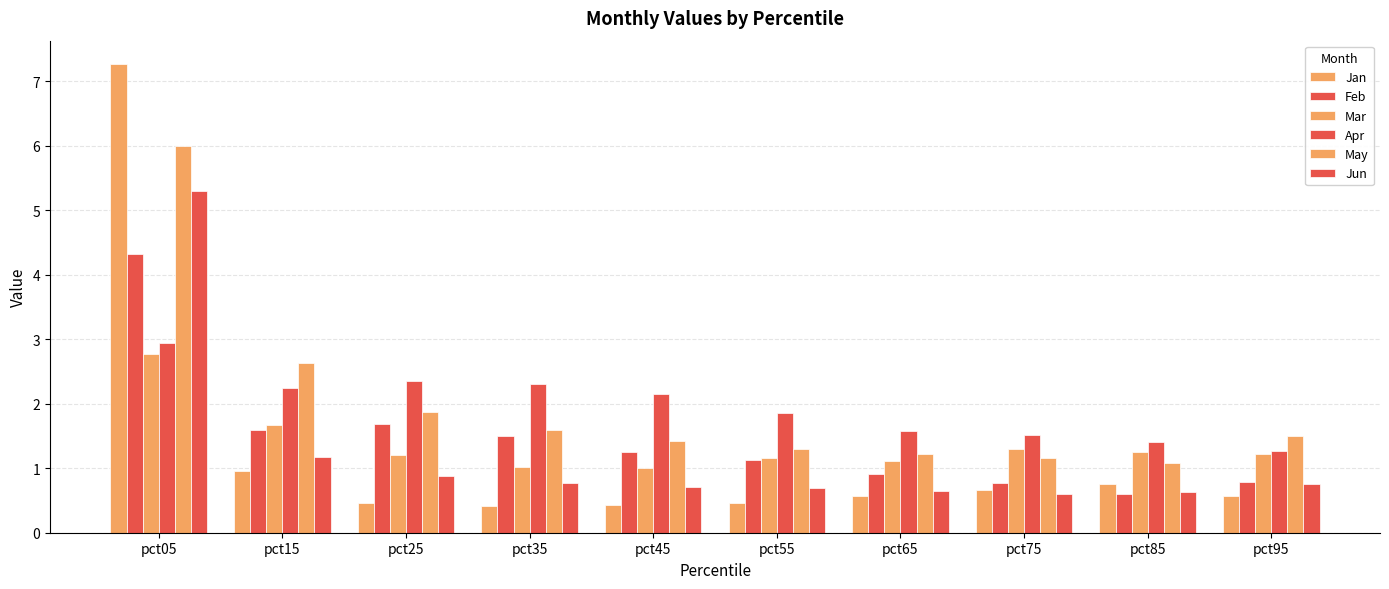

Is it true that Mar equals 1.7 at pct15?

True